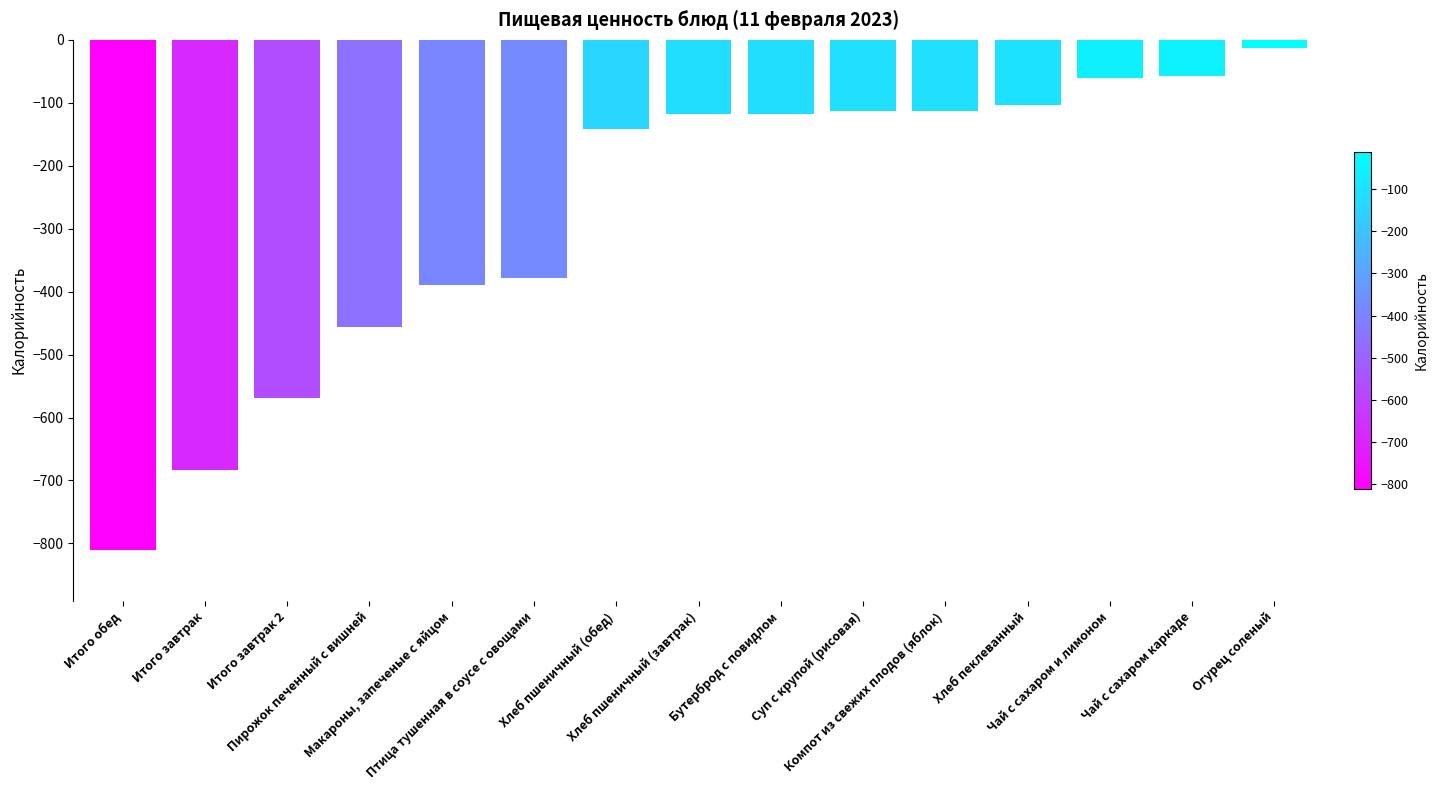

What is the smallest value displayed?

-810.0